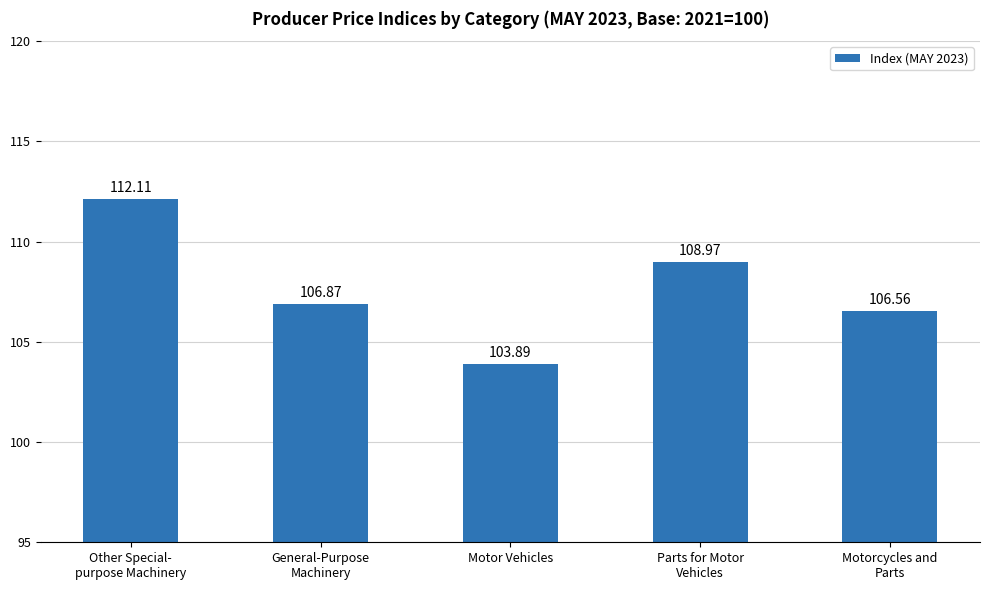

What is the label of the 5th bar from the right?

Other Special-
purpose Machinery